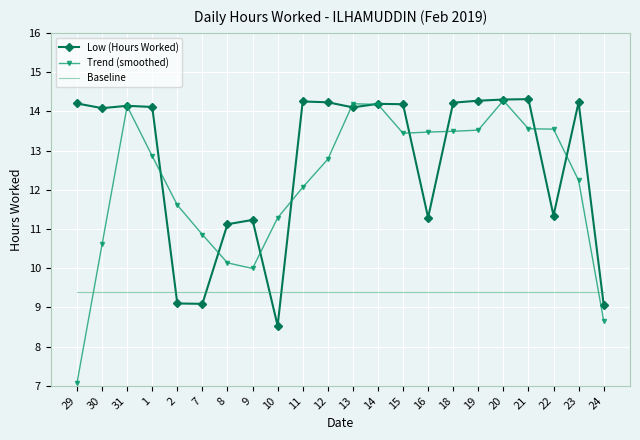

What is the minimum value shown in the chart?

7.1